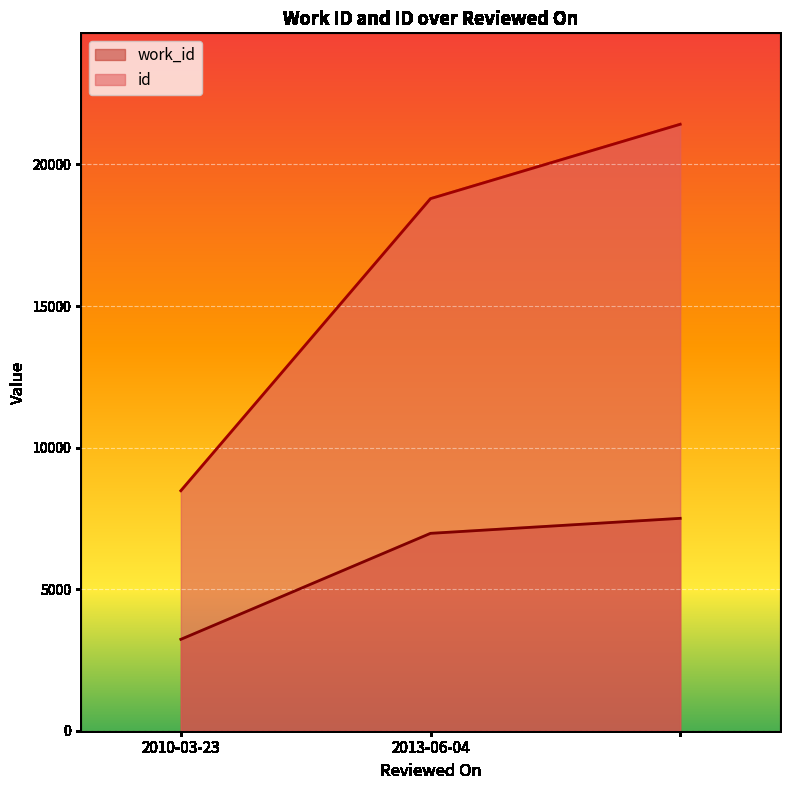

What is the smallest value displayed?

3228